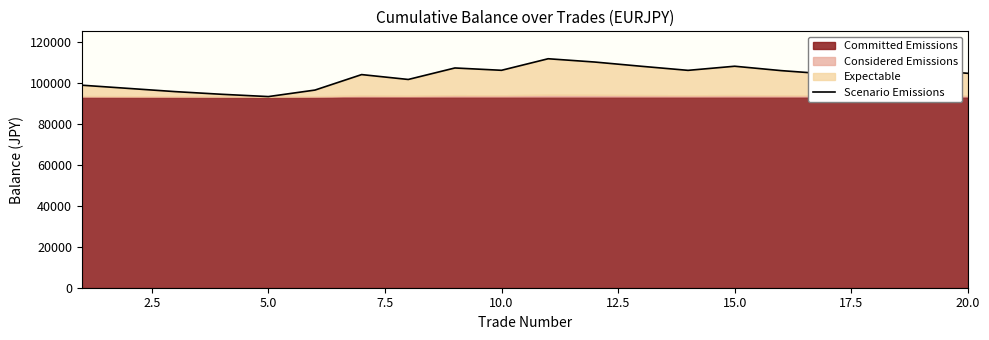

Reading left to right, list all the values displayed in this chart.

98959.6	97394.1	95828.0	94517.4	93397.0	96584.3	104145.1	101761.9	107379.3	106241.5	111885.9	110277.5	108205.9	106215.7	108229.7	106079.7	104419.3	107582.3	106591.6	104769.5